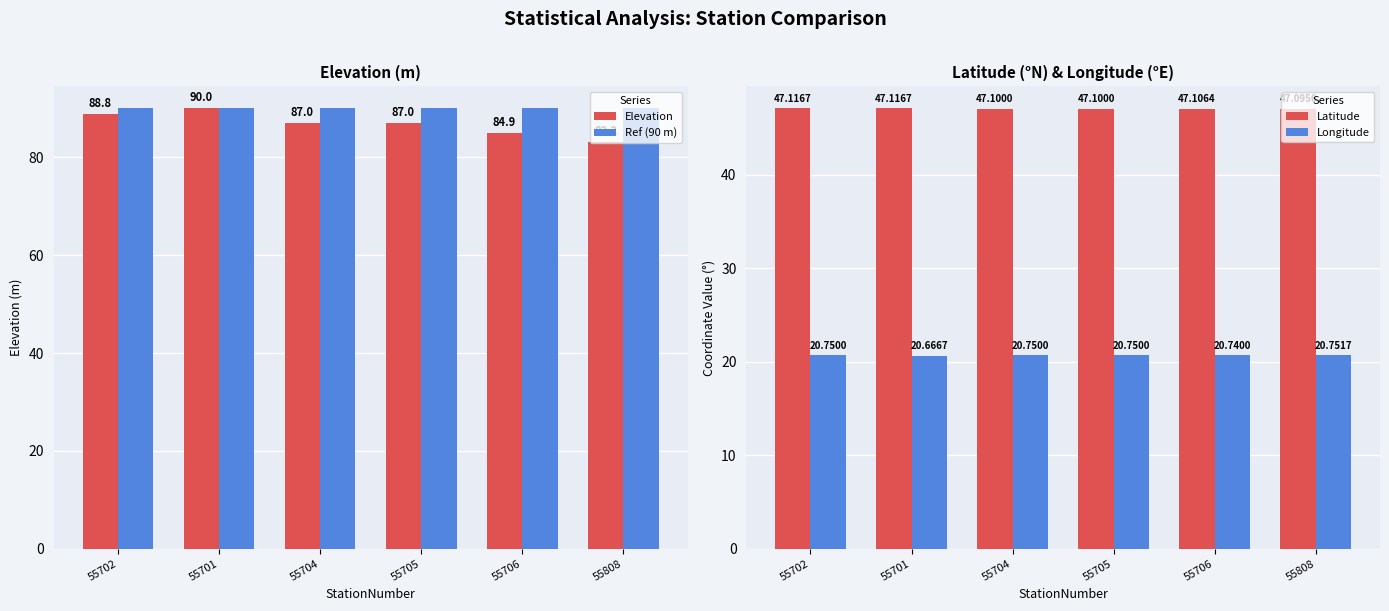

What is the sum of the Ref (90 m) values at 55702 and 55701?

180.0